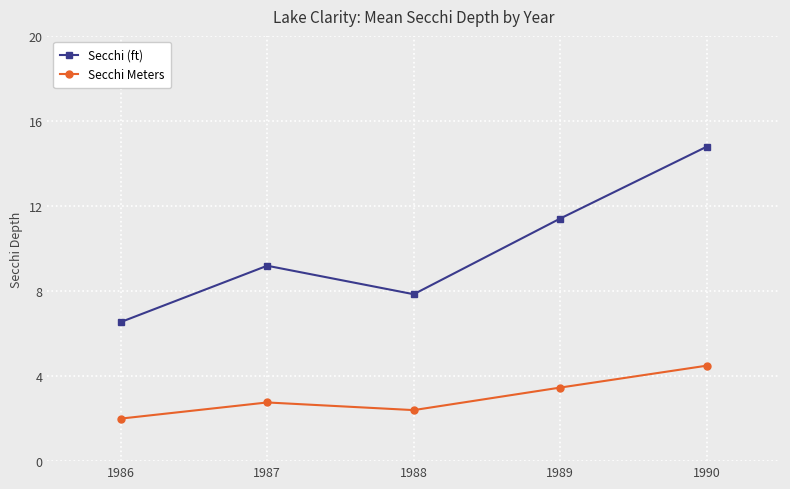

Rank the series by their average value, from highest to lowest.

Secchi (ft), Secchi Meters